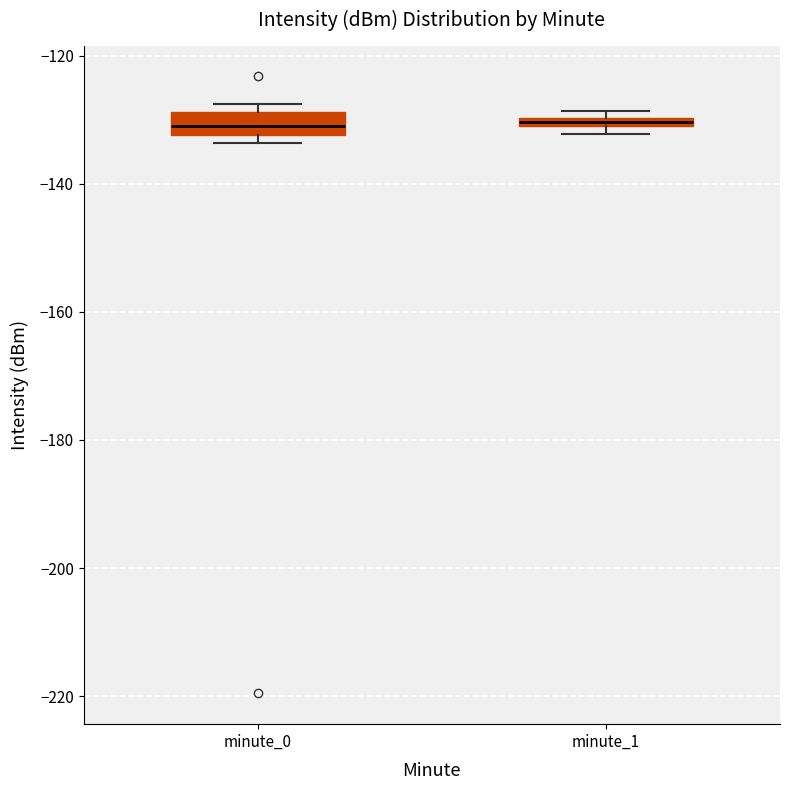

Comparing the boxes themselves (not the whiskers), which one is the tallest?

minute_0